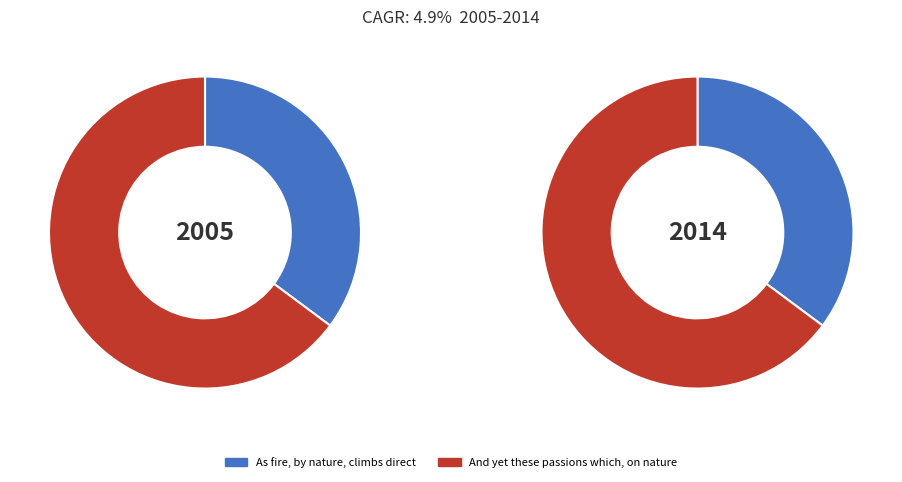

True or false: And yet these passions which, on nature accounts for 59% of the total.

False